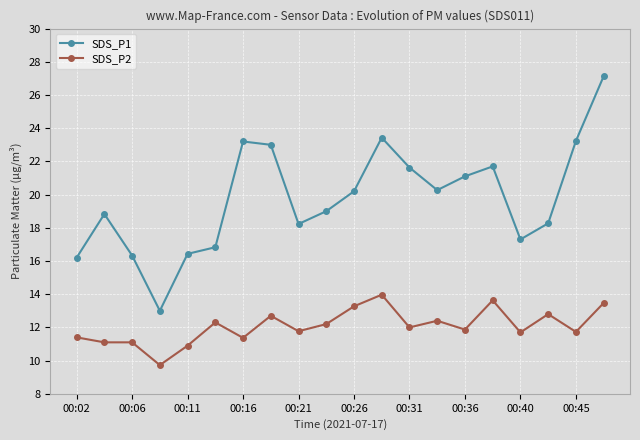

What is the difference between the second highest and second lowest values in the SDS_P1 series?

7.2